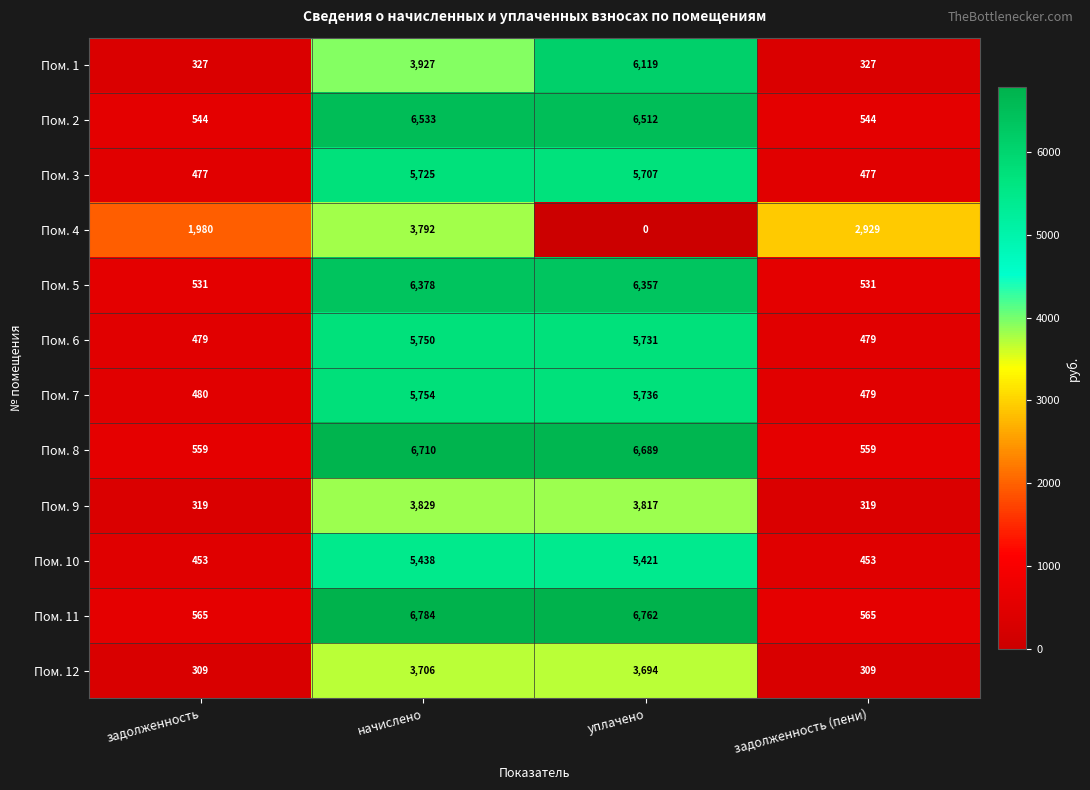

At which category does the chart reach its minimum across all series?

уплачено